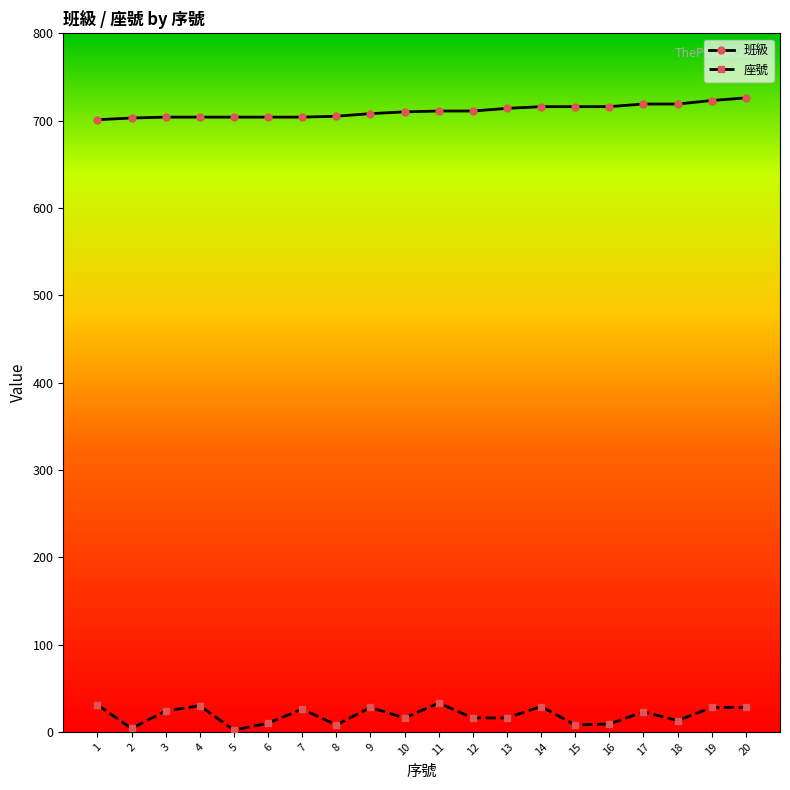

Is the value of 座號 at 16 greater than the value of 班級 at 13?

No